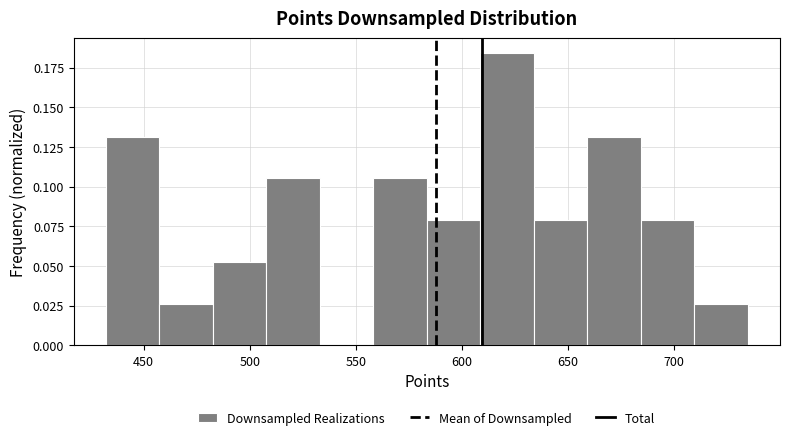

Reading left to right, transcribe this chart: for each bar, give the range it covers on the x-axis and its height. Neither the bar edges nor the heights are printed on the chart, so give them approximately, as read against the axes.

430 to 455: 0.130
455 to 485: 0.025
485 to 510: 0.055
510 to 535: 0.105
535 to 560: 0
560 to 585: 0.105
585 to 610: 0.080
610 to 635: 0.185
635 to 660: 0.080
660 to 685: 0.130
685 to 710: 0.080
710 to 735: 0.025